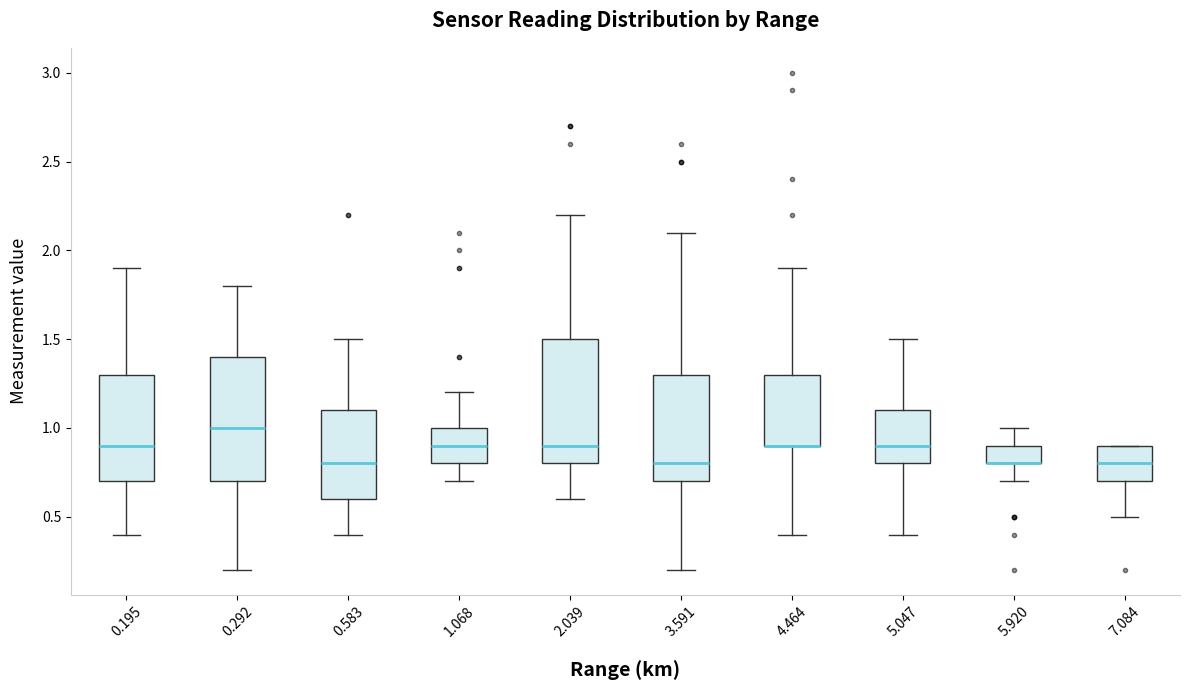

Where is the lower edge of the box at x = 0.195 on the y-axis? The values are not printed on the chart, so give them approximately, as read against the axis.

0.7